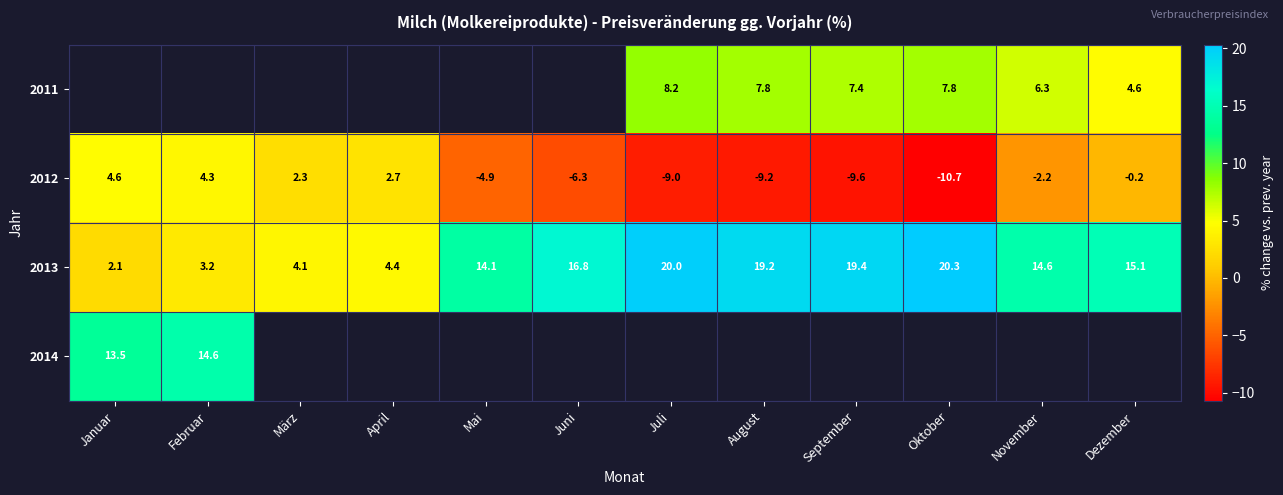

Which label corresponds to the smallest value in the chart?

Oktober